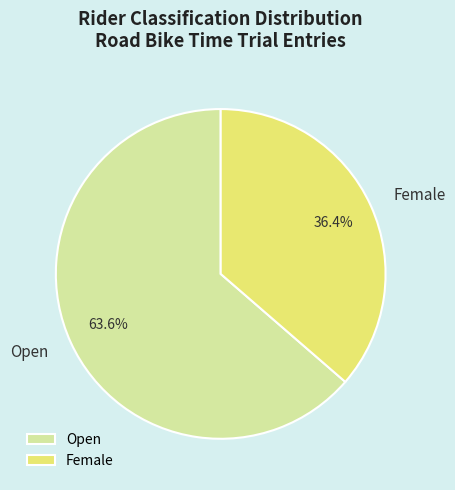

To the nearest percent, what percentage of the pie is Female?

36%